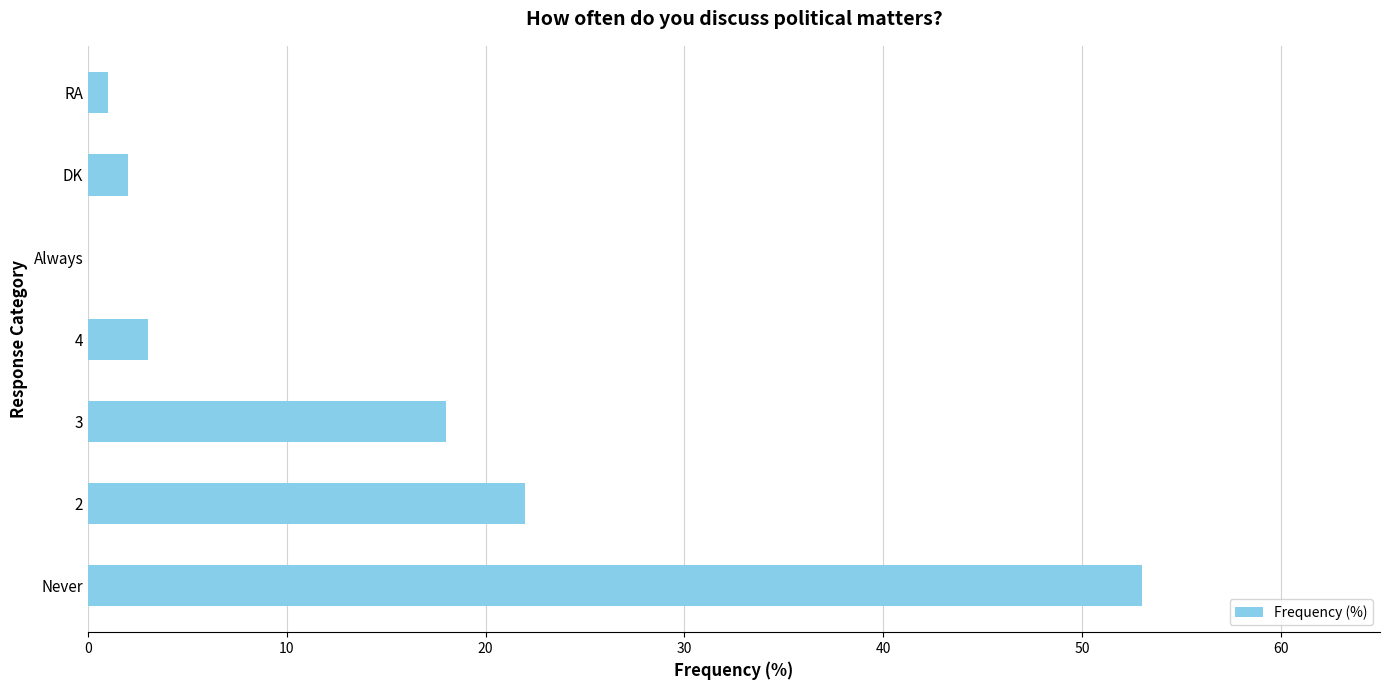

How many distinct data groups are displayed?

1